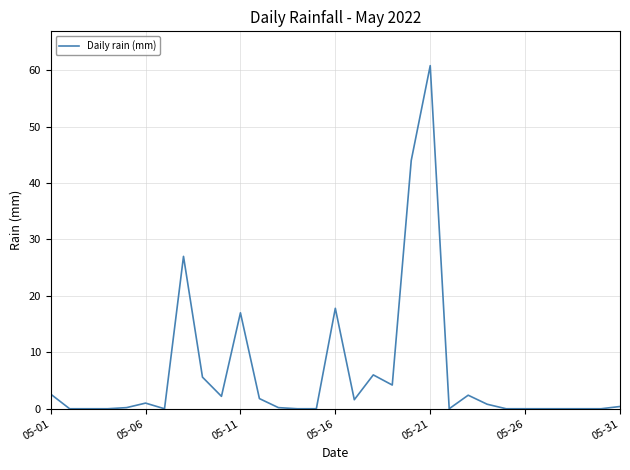

What is the difference between the maximum and minimum values?

60.8